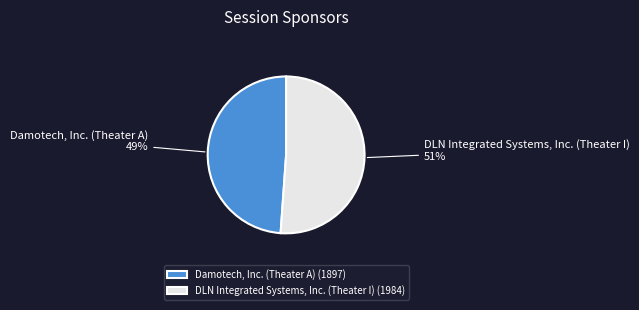

Which slice is the largest?

DLN Integrated Systems, Inc. (Theater I)